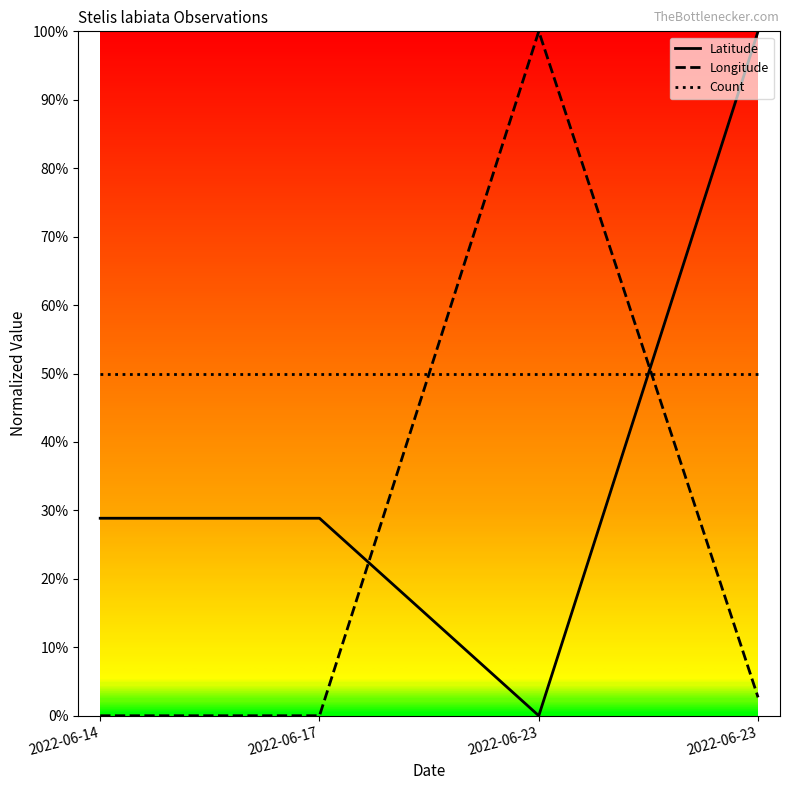

What is the difference between the Latitude values at 2022-06-23 and 2022-06-23?

1.0